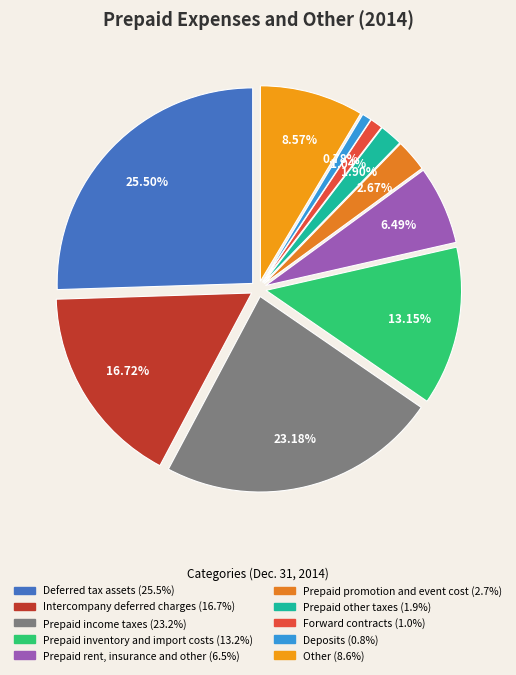

Is there any slice that represents more than half of the pie?

No